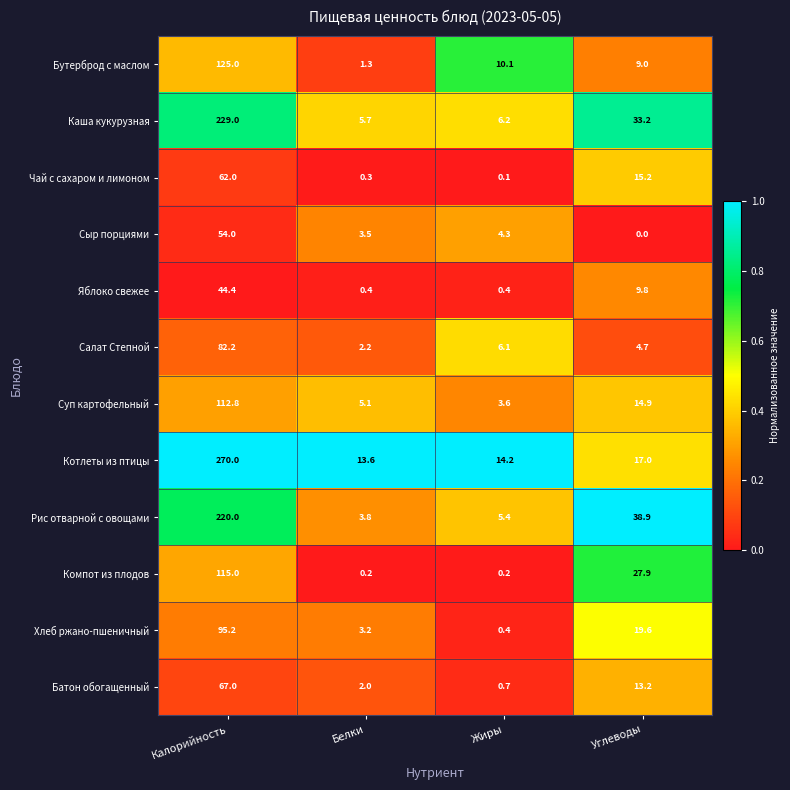

What is the sum of the Суп картофельный values at Жиры and Калорийность?

116.4